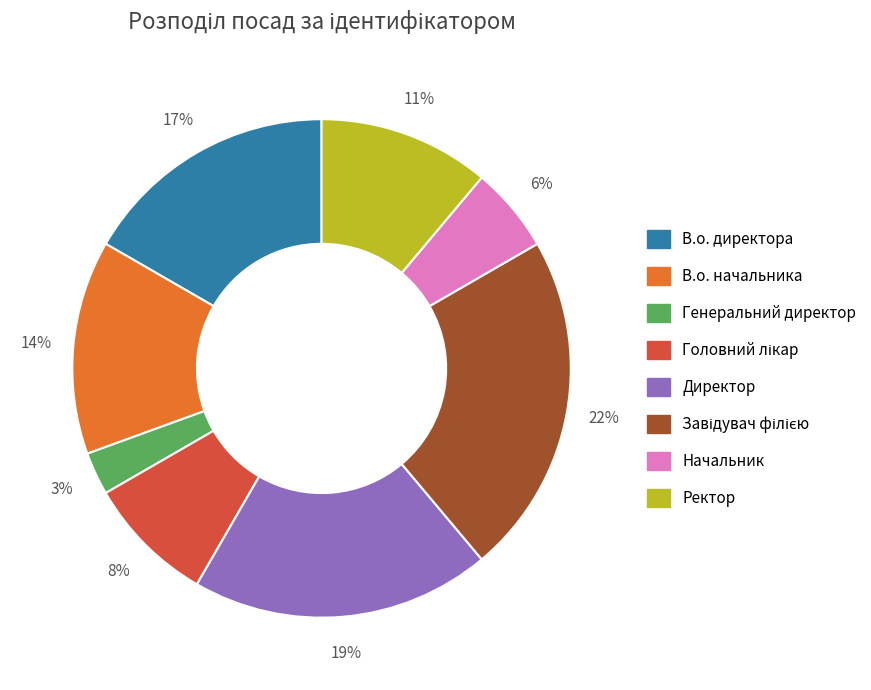

Count the number of slices in the pie.

8